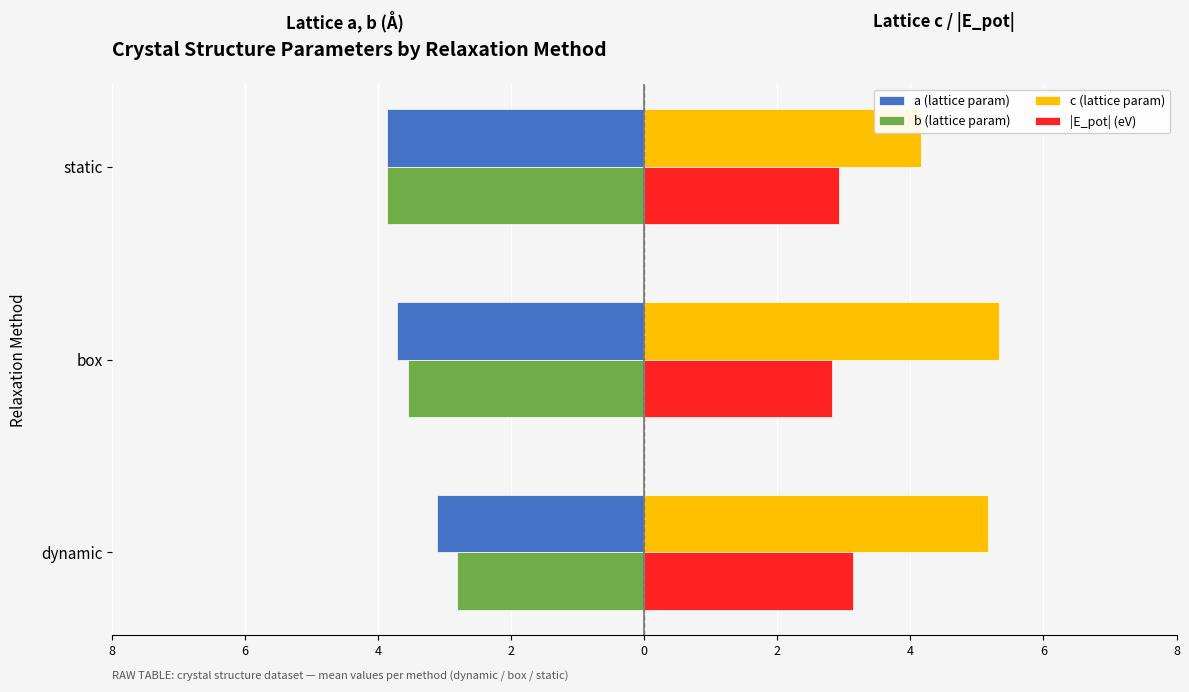

What is the maximum value shown in the chart?

5.3